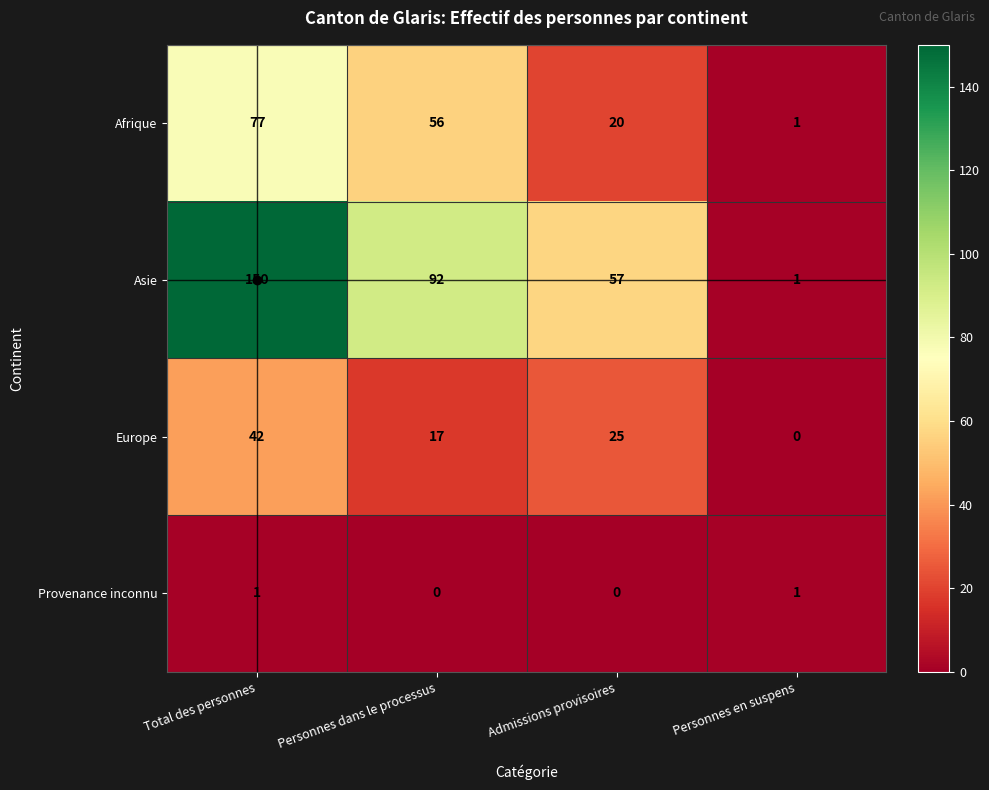

Which series changed the most between Total des personnes and Admissions provisoires?

Asie